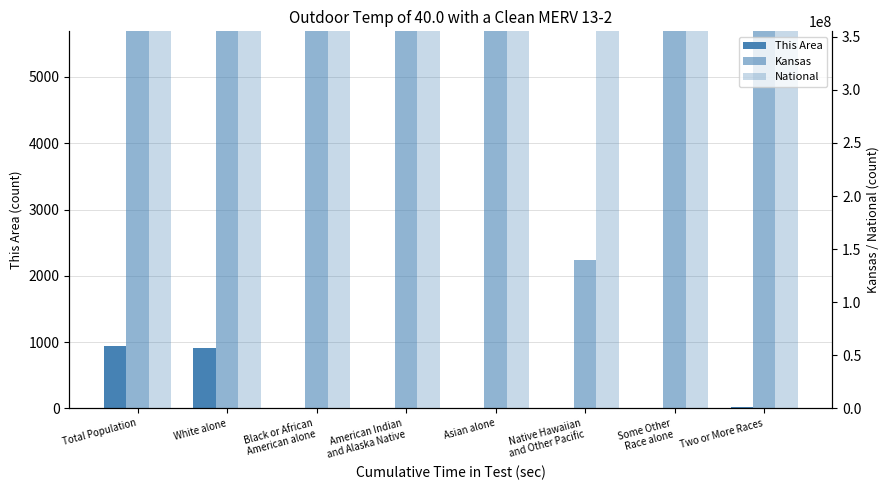

Reading left to right, what are all the values shown in this chart?

This Area: Total Population=948	White alone=907	Black or African
American alone=9	American Indian
and Alaska Native=5	Asian alone=1	Native Hawaiian
and Other Pacific=4	Some Other
Race alone=2	Two or More Races=20
Kansas: Total Population=2853118	White alone=2391044	Black or African
American alone=167864	American Indian
and Alaska Native=28150	Asian alone=67762	Native Hawaiian
and Other Pacific=2238	Some Other
Race alone=110127	Two or More Races=85933
National: Total Population=308745538	White alone=223553265	Black or African
American alone=38929319	American Indian
and Alaska Native=2932248	Asian alone=14674252	Native Hawaiian
and Other Pacific=540013	Some Other
Race alone=19107368	Two or More Races=9009073